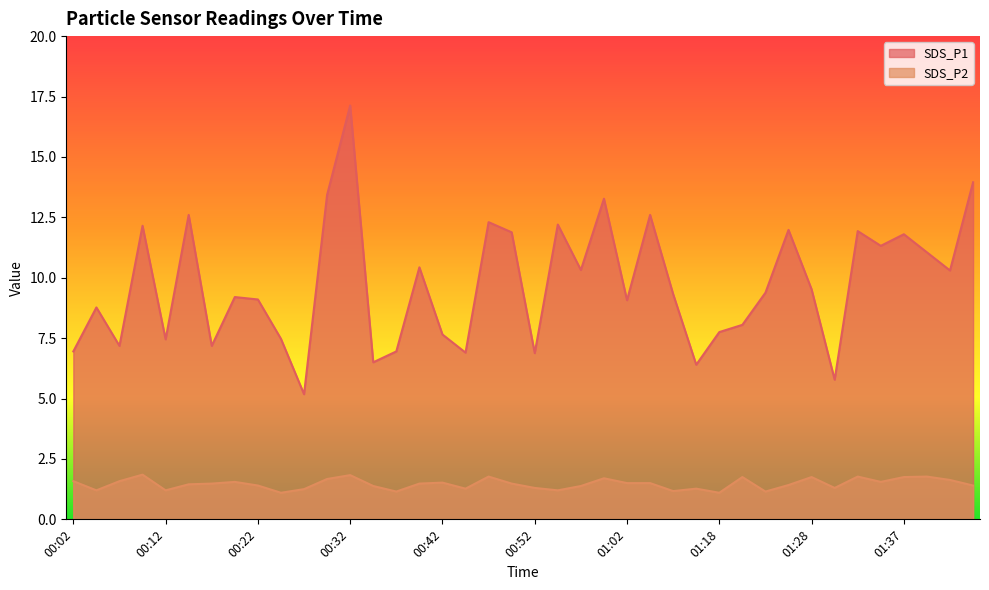

True or false: SDS_P1 and SDS_P2 cross at least once.

False